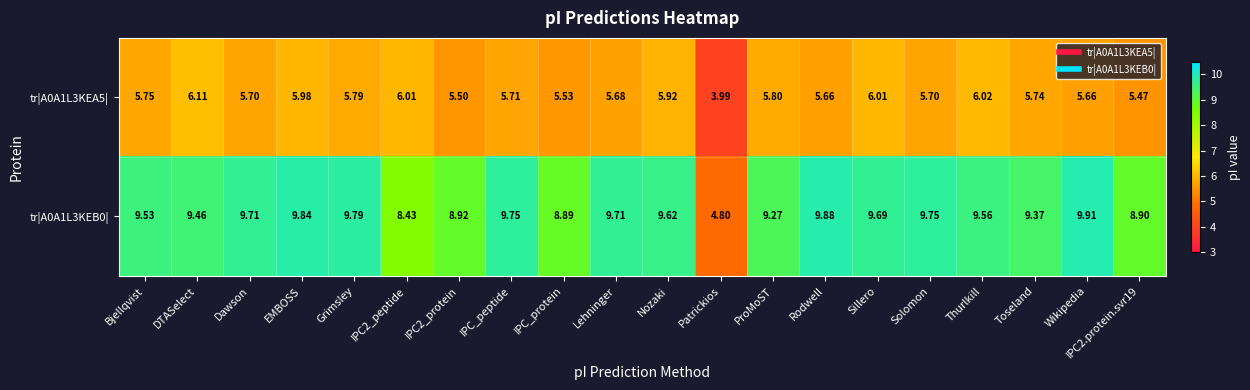

At which category is the sum across all series the highest?

EMBOSS